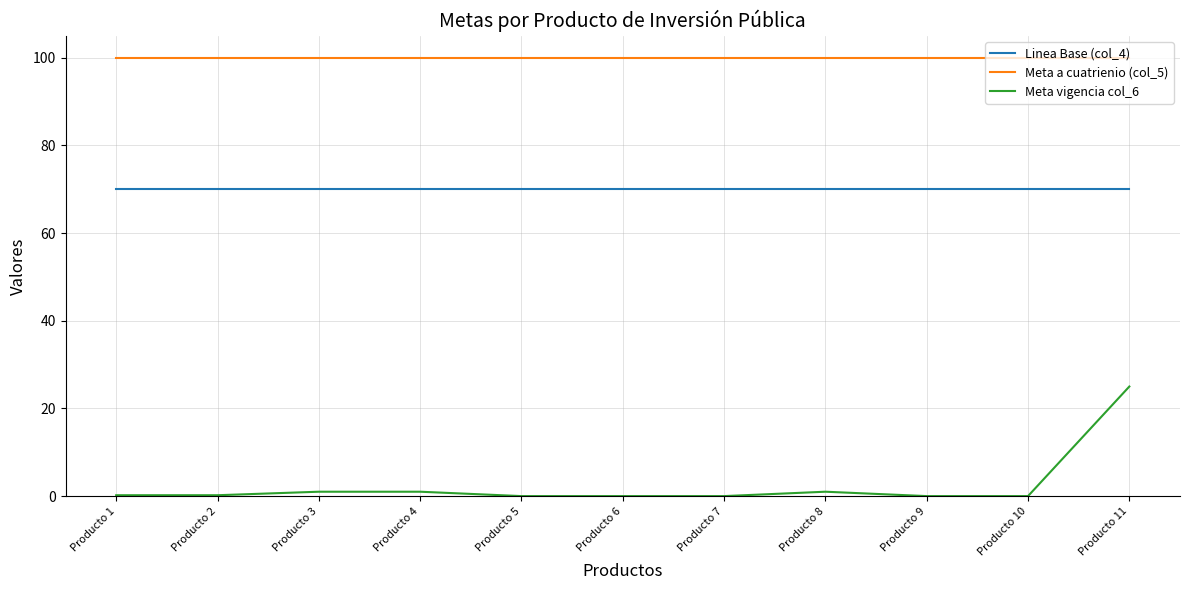

True or false: Meta vigencia col_6 has a value of 1.0 at Producto 3.

True